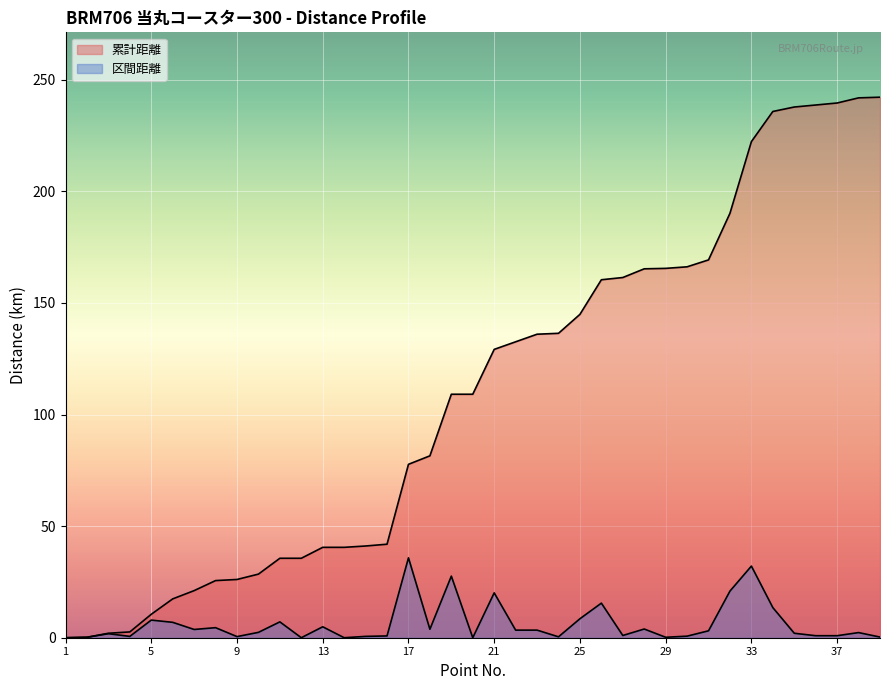

Which series has the largest total across all categories?

累計距離